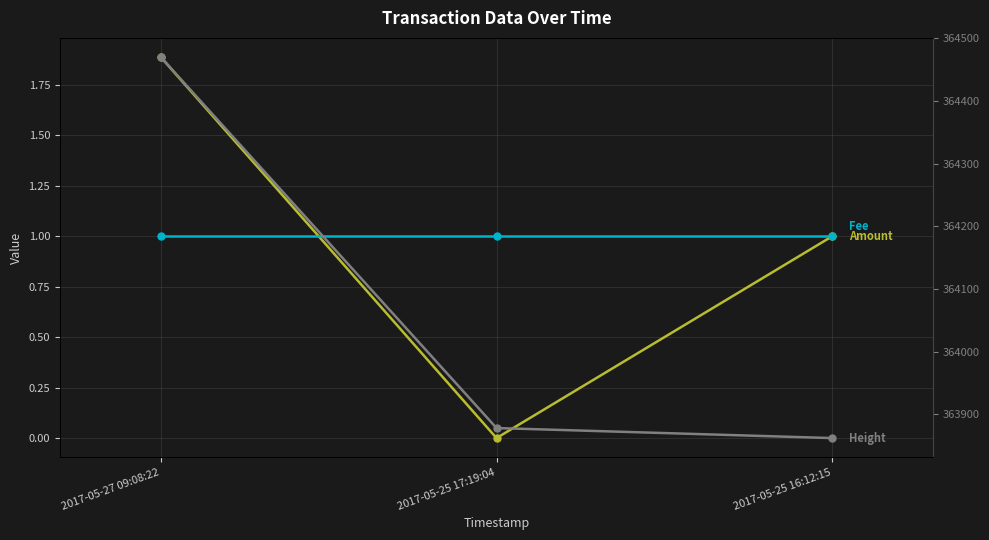

List the series in order of their peak value, lowest first.

Fee, Amount, Height